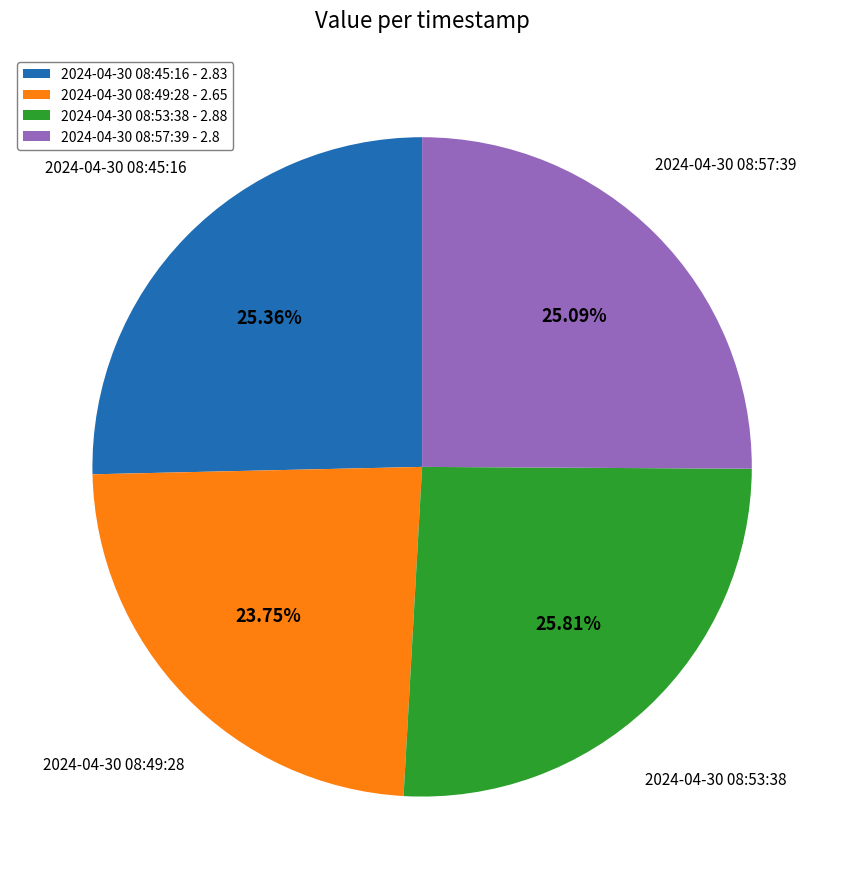

How many slices are in this pie chart?

4